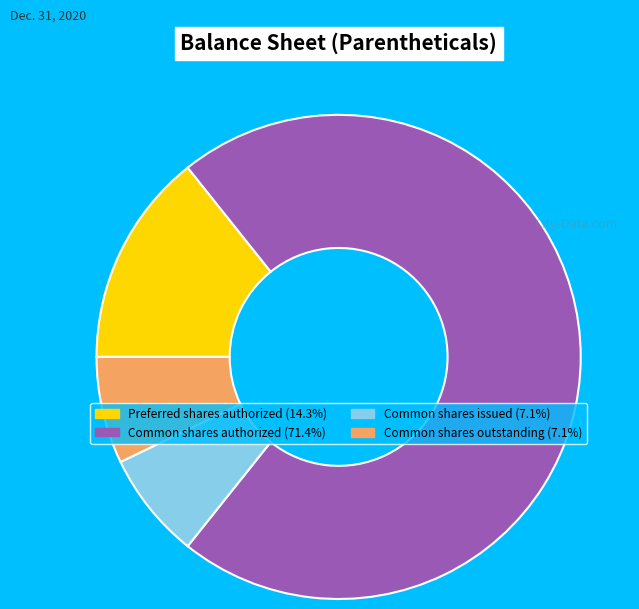

Is there any slice that represents more than half of the pie?

Yes